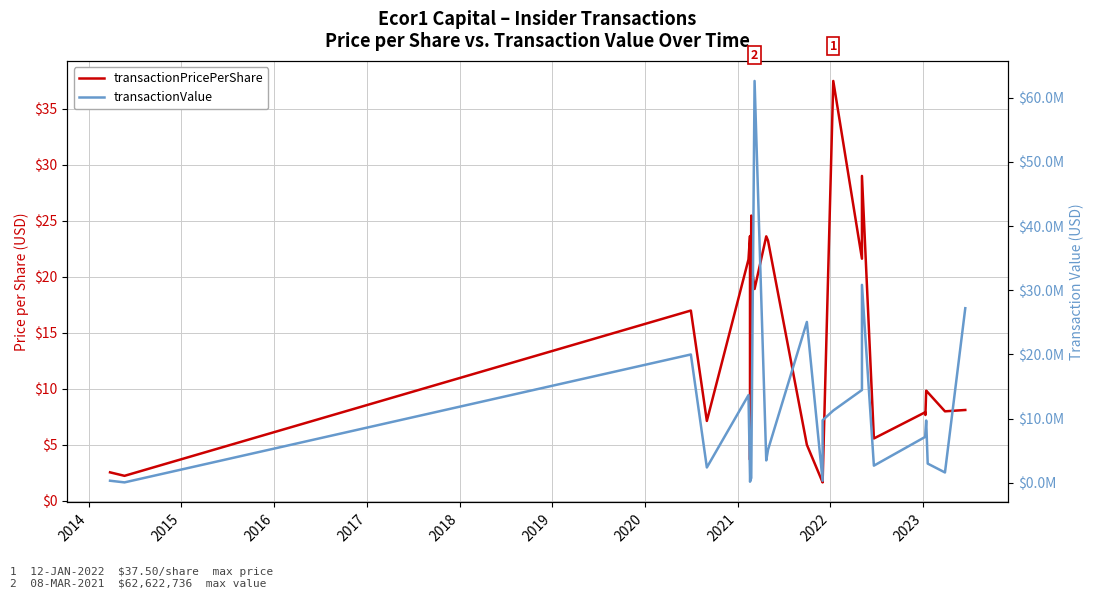

Rank the series by their average value, from lowest to highest.

transactionPricePerShare, transactionValue